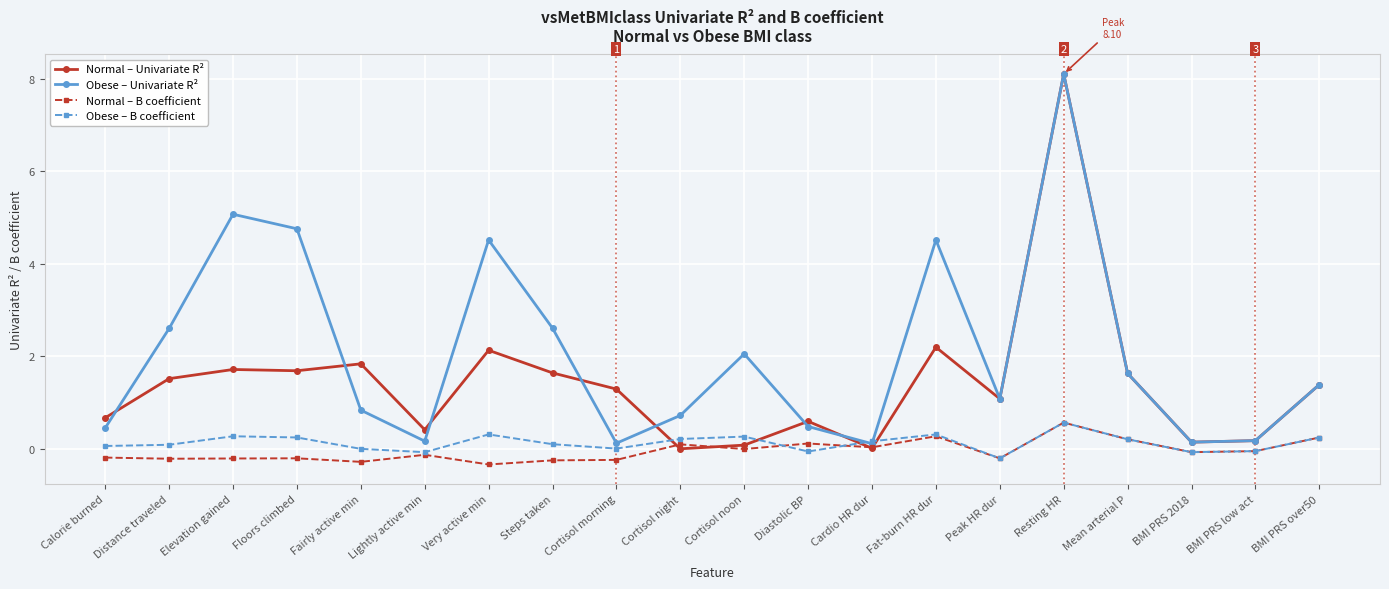

True or false: Normal – Univariate R² has more than 2 interior local peaks.

True